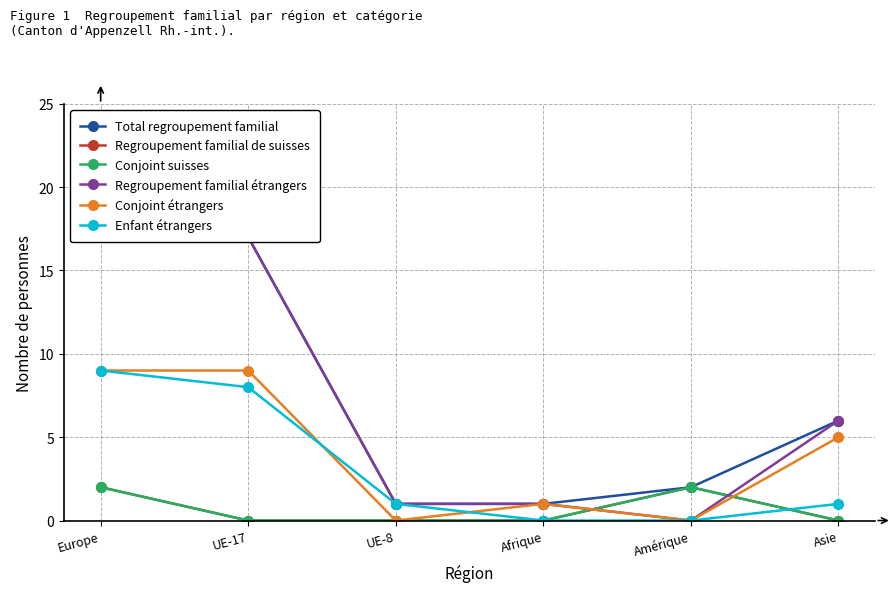

Reading left to right, what are all the values shown in this chart?

Total regroupement familial: Europe=20	UE-17=17	UE-8=1	Afrique=1	Amérique=2	Asie=6
Regroupement familial de suisses: Europe=2	UE-17=0	UE-8=0	Afrique=0	Amérique=2	Asie=0
Conjoint suisses: Europe=2	UE-17=0	UE-8=0	Afrique=0	Amérique=2	Asie=0
Regroupement familial étrangers: Europe=18	UE-17=17	UE-8=1	Afrique=1	Amérique=0	Asie=6
Conjoint étrangers: Europe=9	UE-17=9	UE-8=0	Afrique=1	Amérique=0	Asie=5
Enfant étrangers: Europe=9	UE-17=8	UE-8=1	Afrique=0	Amérique=0	Asie=1